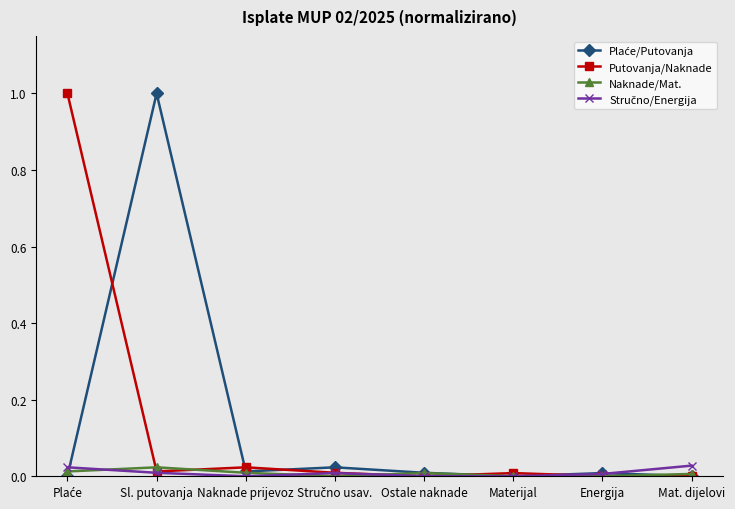

How many lines are shown in the chart?

4